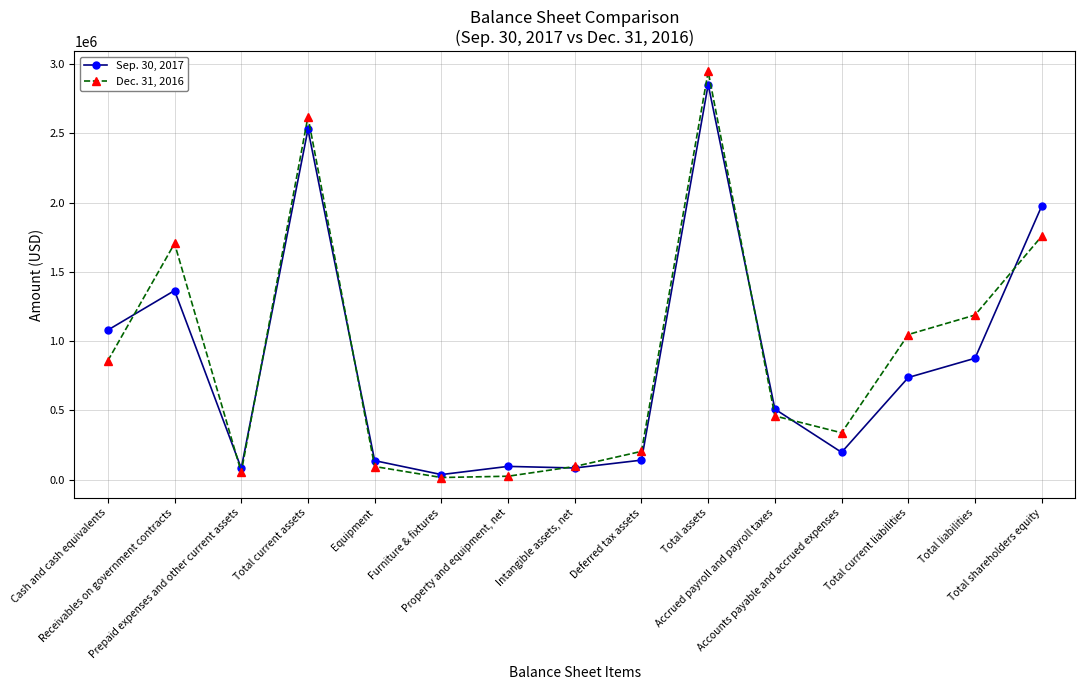

What position from the left is Receivables on government contracts?

2